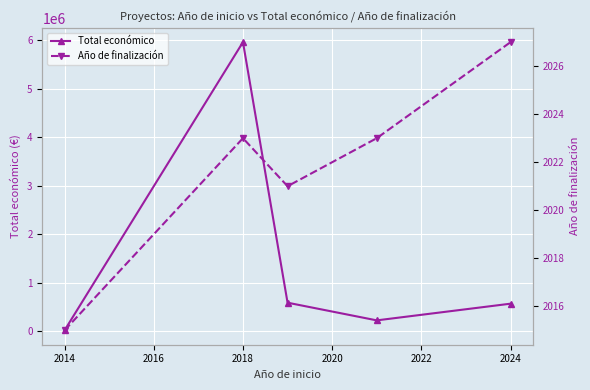

How many interior local peaks does the Total económico series have?

1